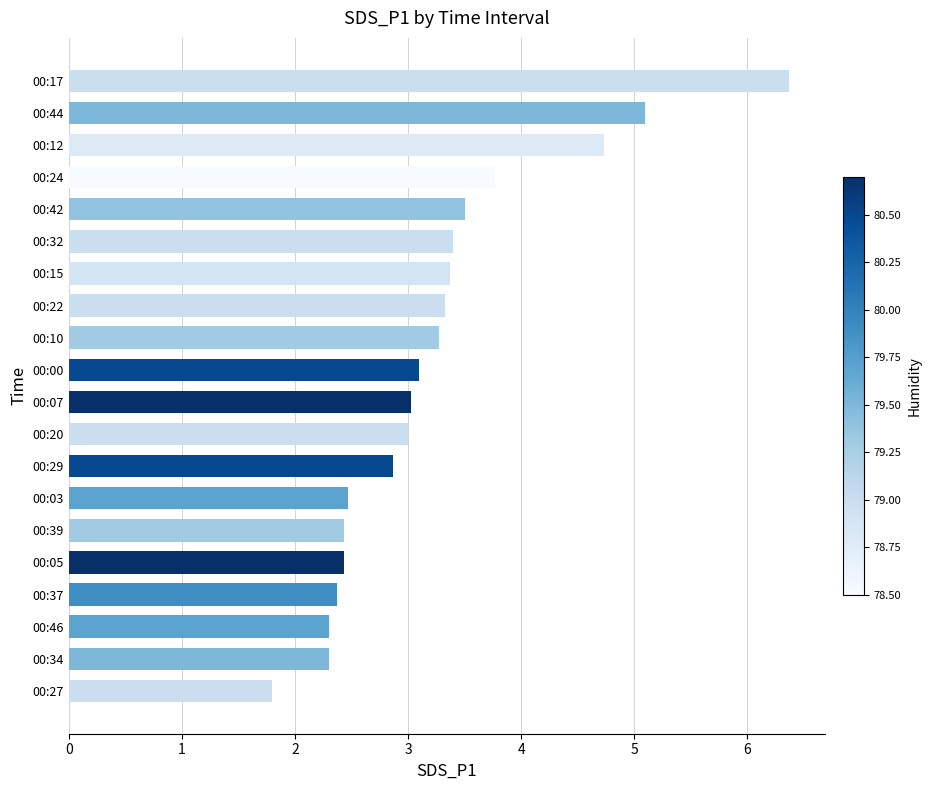

Are the bars horizontal?

Yes